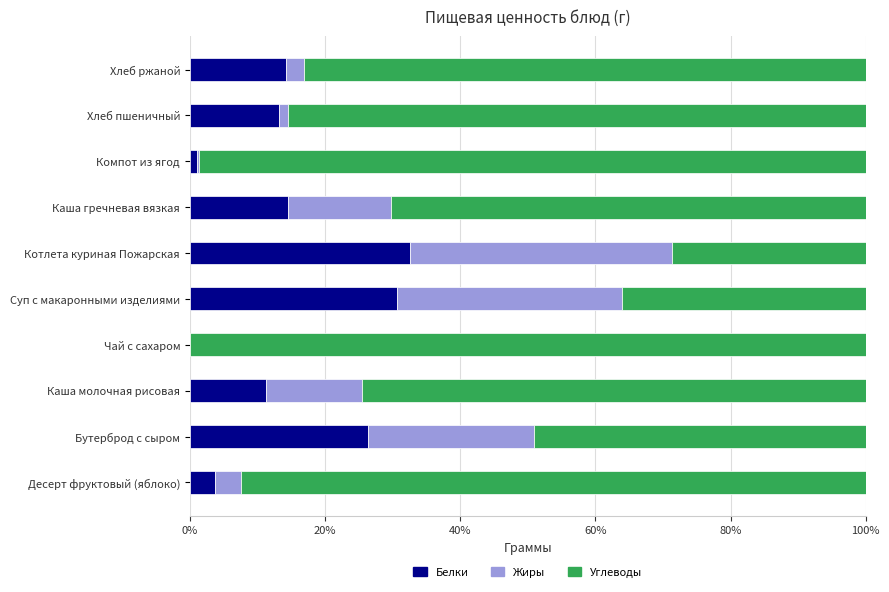

Reading left to right, extract all data points from this chart.

Белки: 0.0	0.3	0.1	0.0	0.3	0.3	0.1	0.0	0.1	0.1
Жиры: 0.0	0.2	0.1	0.0	0.3	0.4	0.2	0.0	0.0	0.0
Углеводы: 0.9	0.5	0.7	1.0	0.4	0.3	0.7	1.0	0.9	0.8